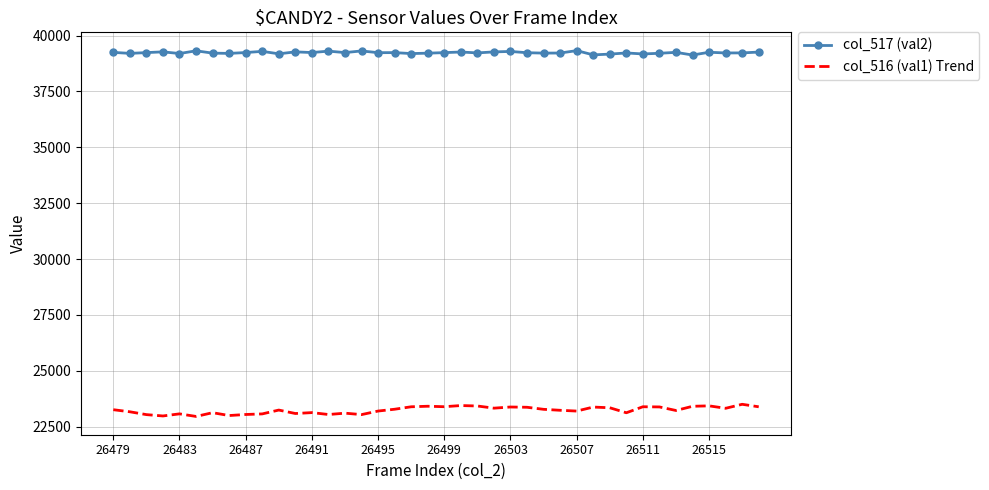

What is the minimum value for col_517 (val2)?

39128